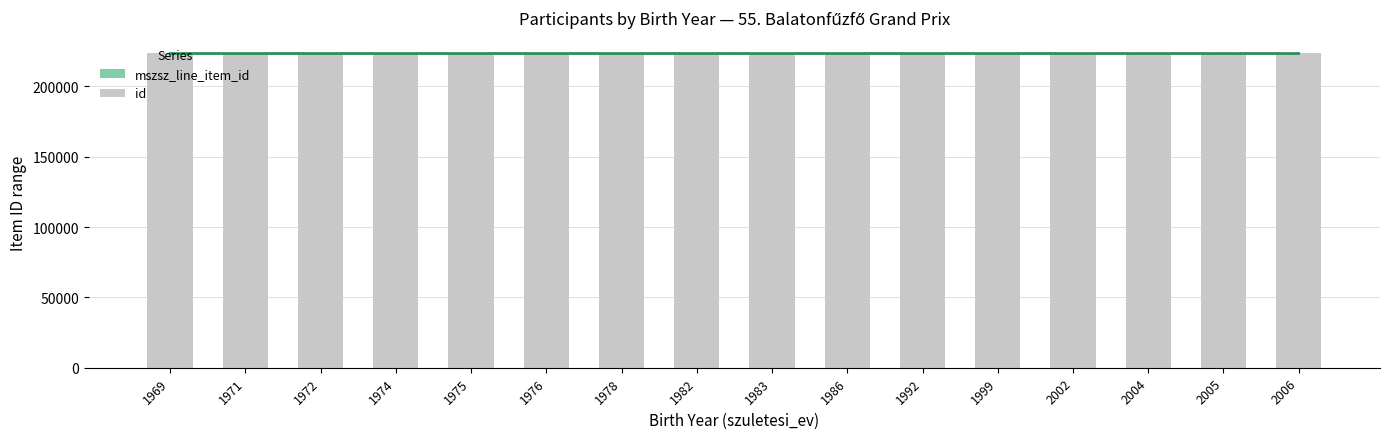

Count the number of values greater than 223356.

10